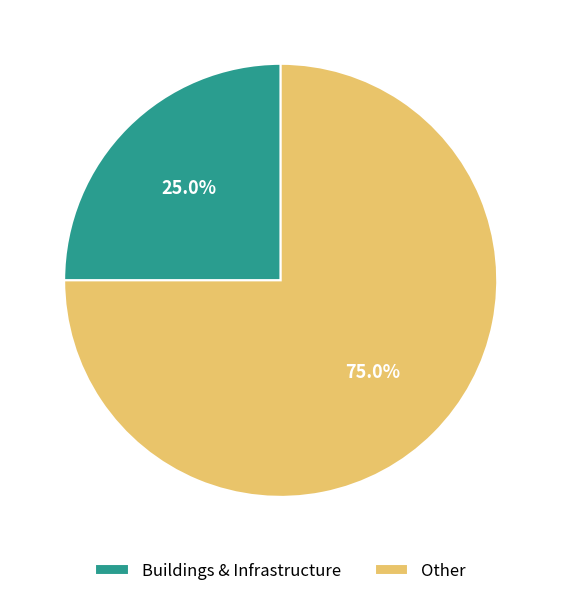

To the nearest percent, what is the combined percentage of Buildings & Infrastructure and Other?

100%